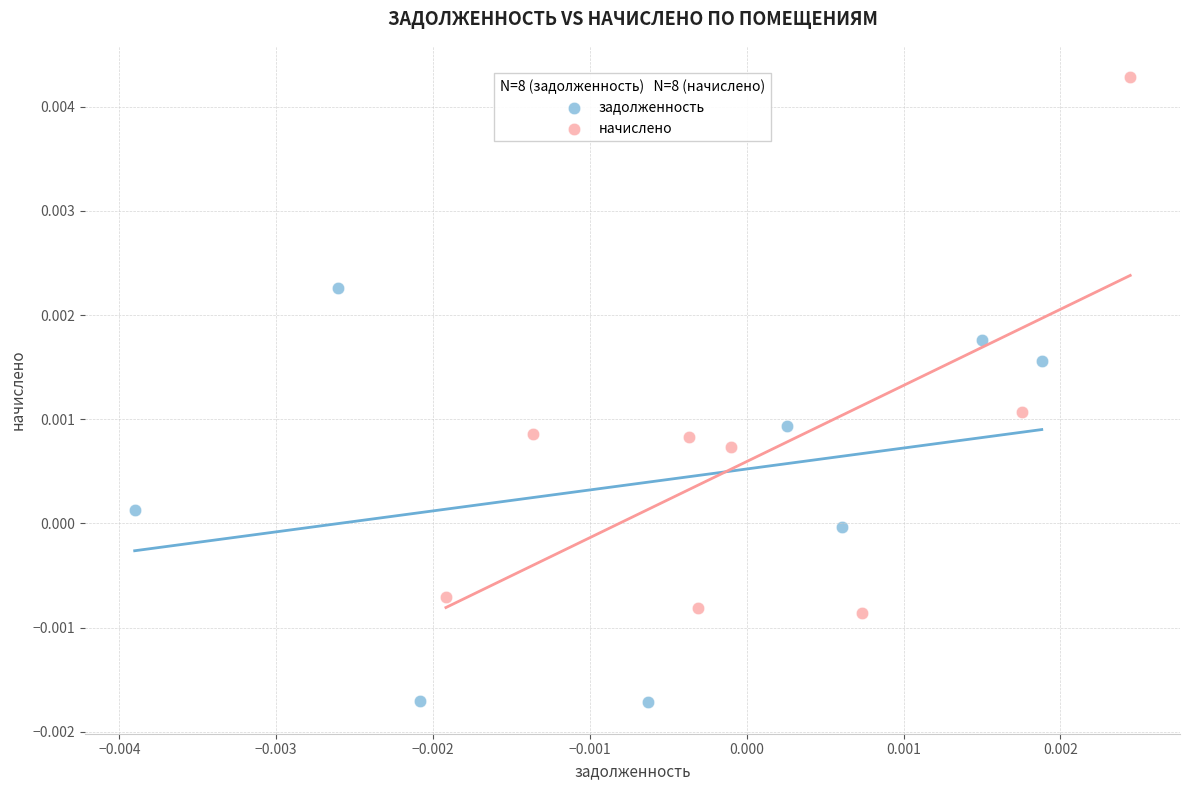

Which series has the largest Y range (max minus min)?

начислено